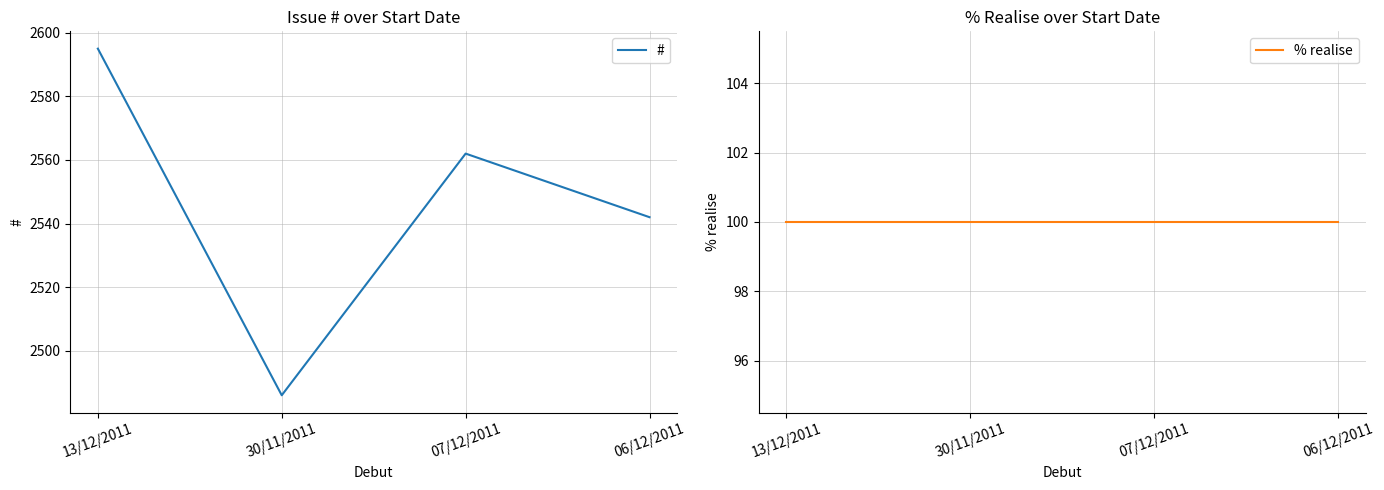

The value of # at 30/11/2011 is 4200. True or false?

False